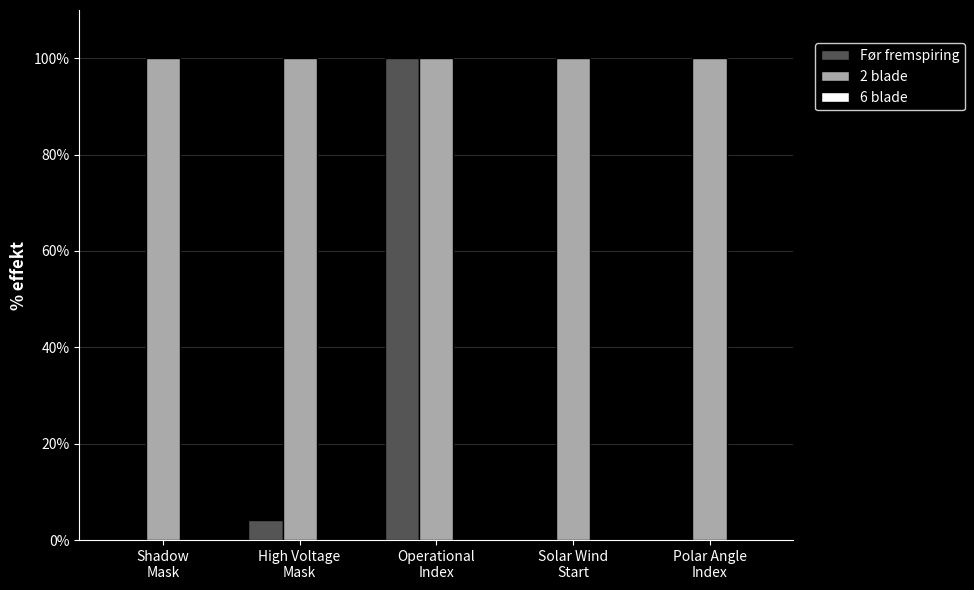

Are the bars horizontal?

No